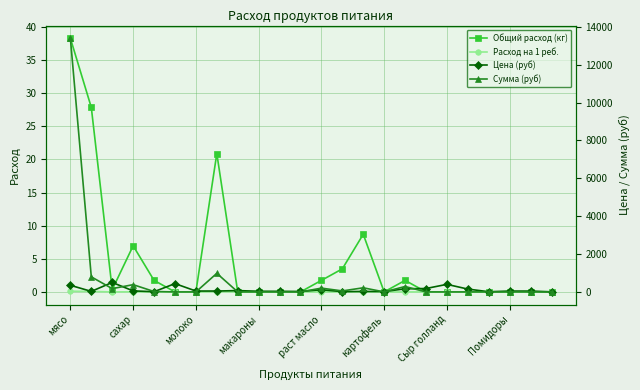

The Общий расход (кг) series shows 0.0 at молоко. True or false?

True